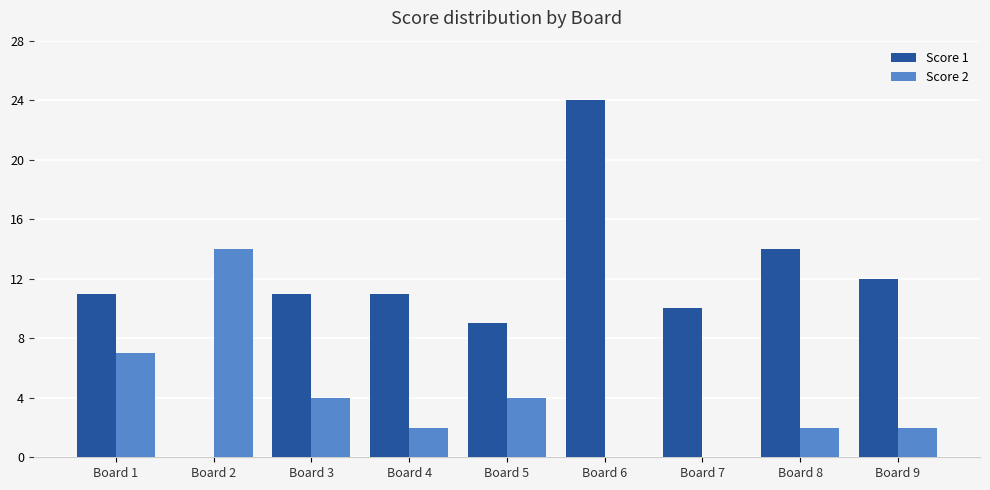

Reading left to right, what are all the values shown in this chart?

Score 1: Board 1=11	Board 2=0	Board 3=11	Board 4=11	Board 5=9	Board 6=24	Board 7=10	Board 8=14	Board 9=12
Score 2: Board 1=7	Board 2=14	Board 3=4	Board 4=2	Board 5=4	Board 6=0	Board 7=0	Board 8=2	Board 9=2